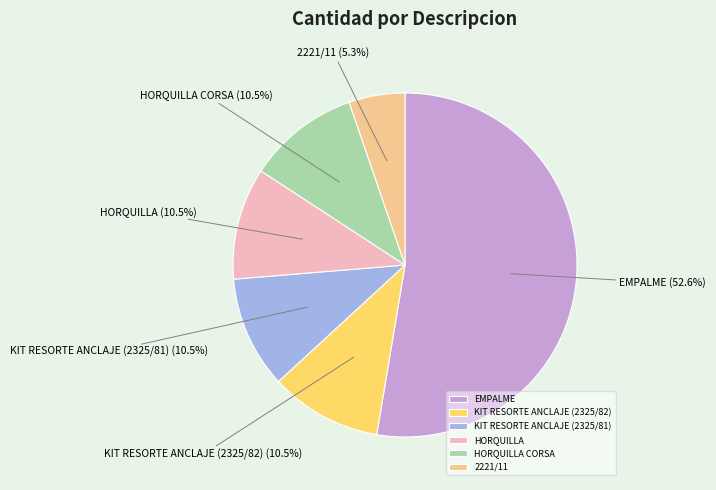

Which category accounts for the majority?

EMPALME